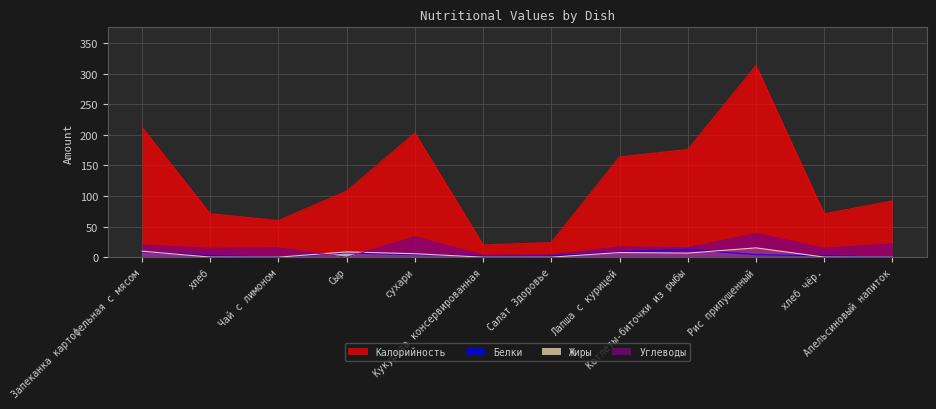

Between хлеб and Лапша с курицей, which is larger?

Лапша с курицей